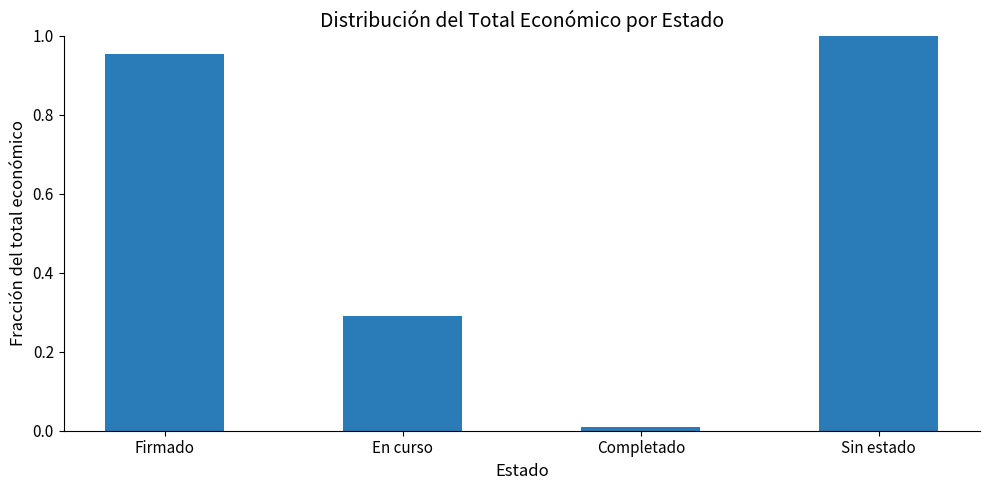

Which has a higher value, Sin estado or En curso?

Sin estado